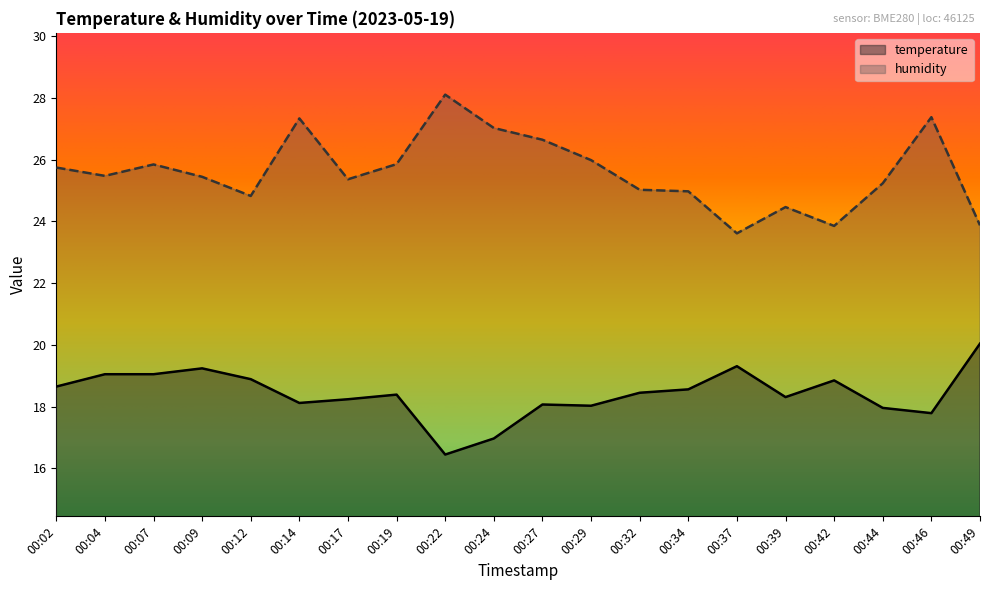

Rank the series by their average value, from lowest to highest.

temperature, humidity